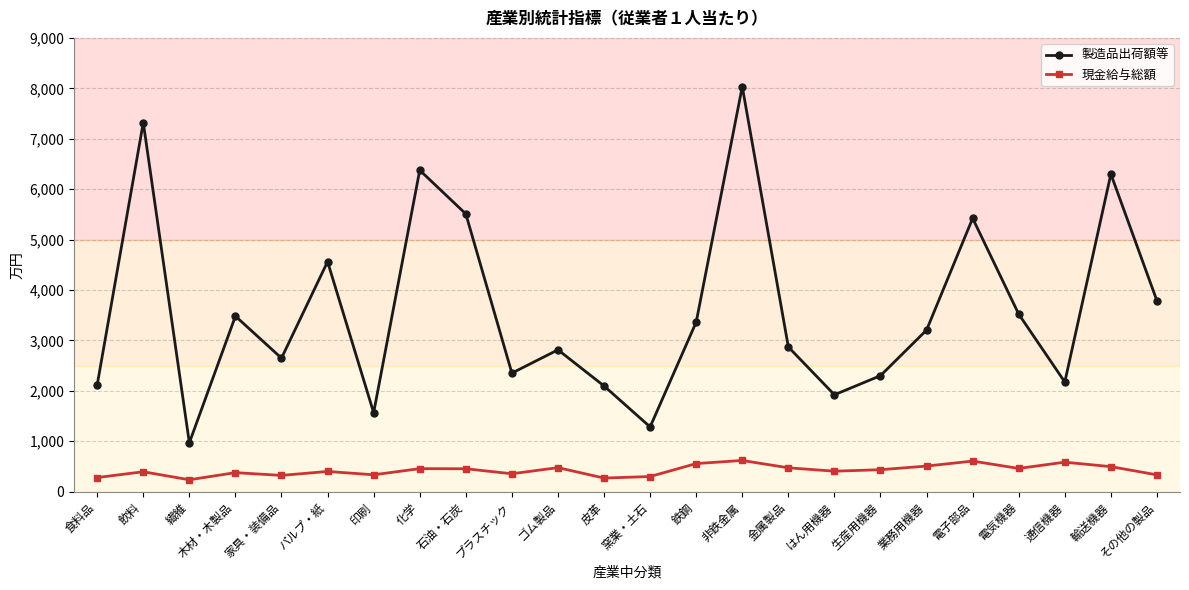

True or false: 製造品出荷額等 has more than 0 interior local peaks.

True